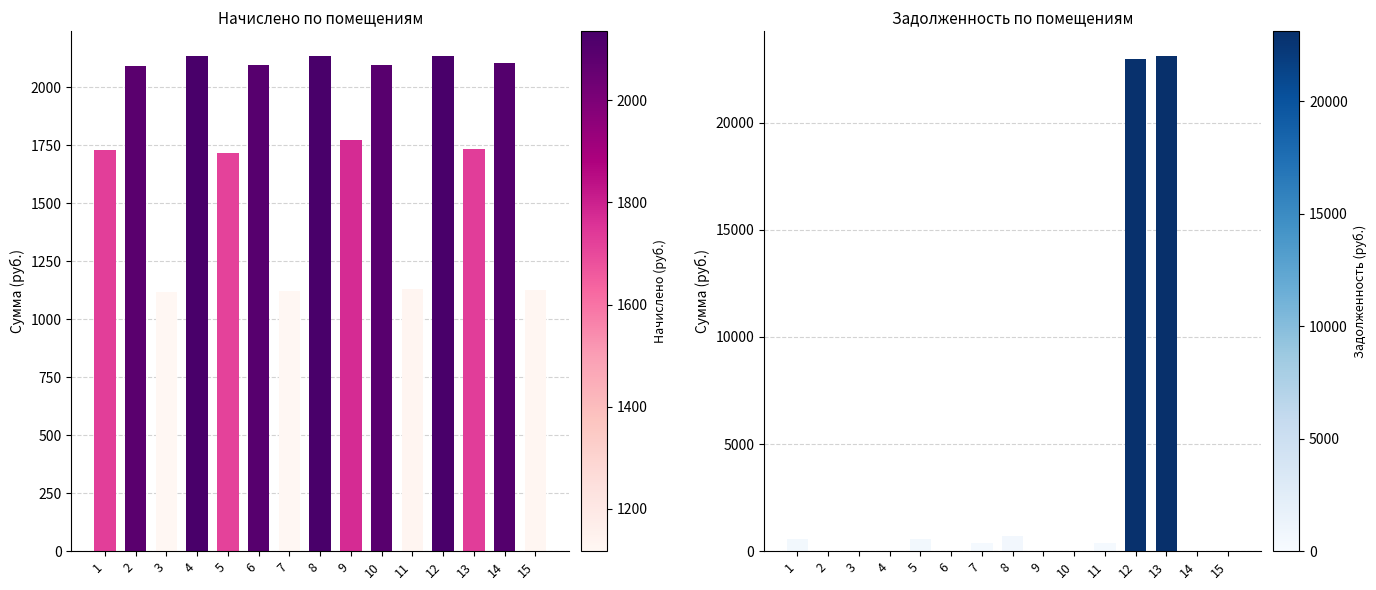

What is the spread (max minus min) of values at 4?

2134.8